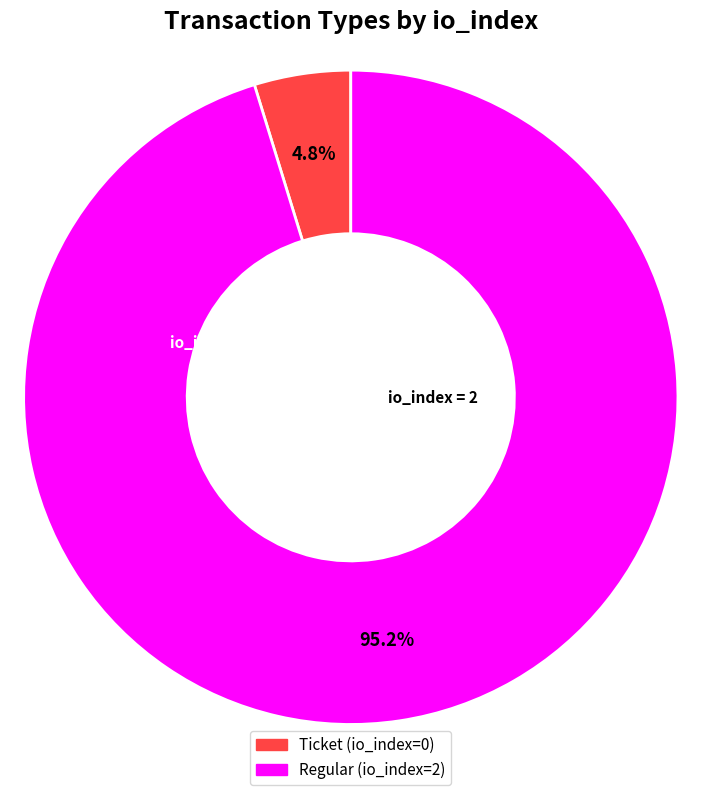

What percentage do Regular and Ticket together represent?

100.0%